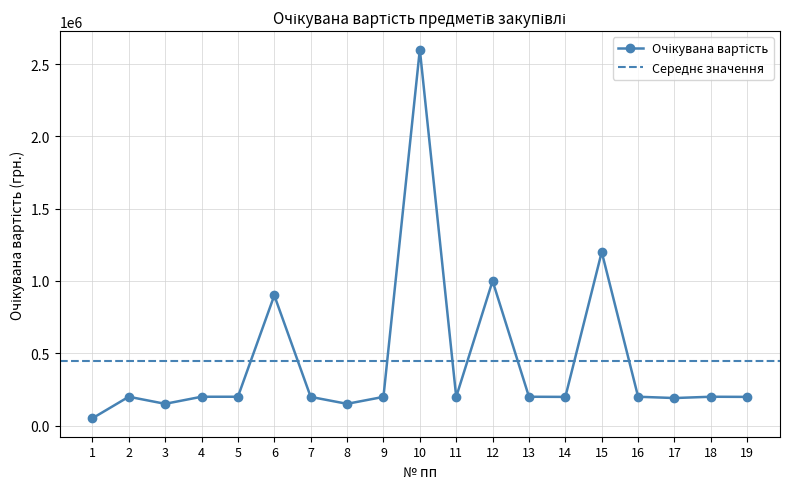

At which category does the chart reach its minimum across all series?

1